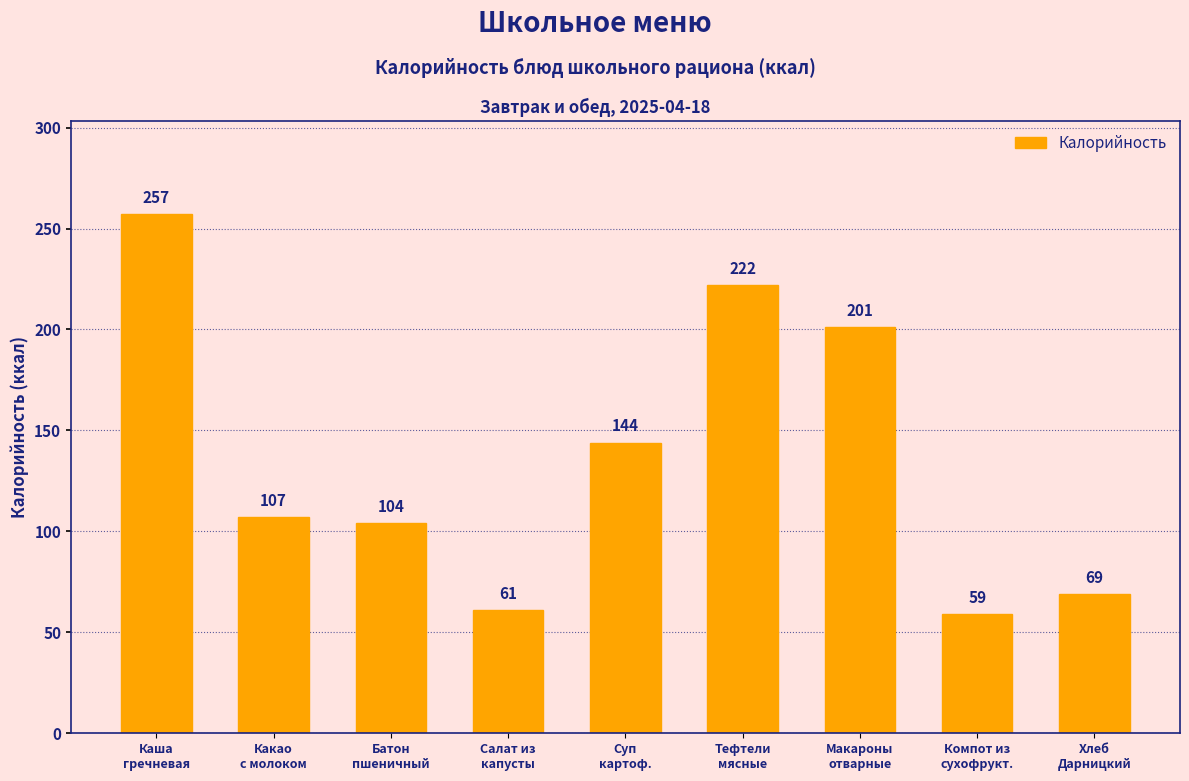

Between Батон
пшеничный and Салат из
капусты, which is larger?

Батон
пшеничный